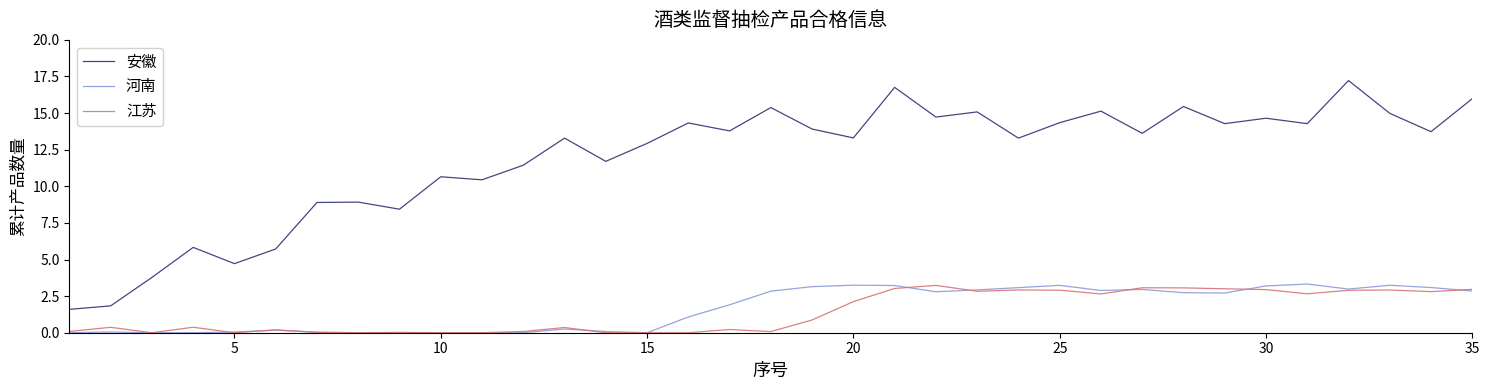

True or false: 安徽 and 河南 intersect in this chart.

False